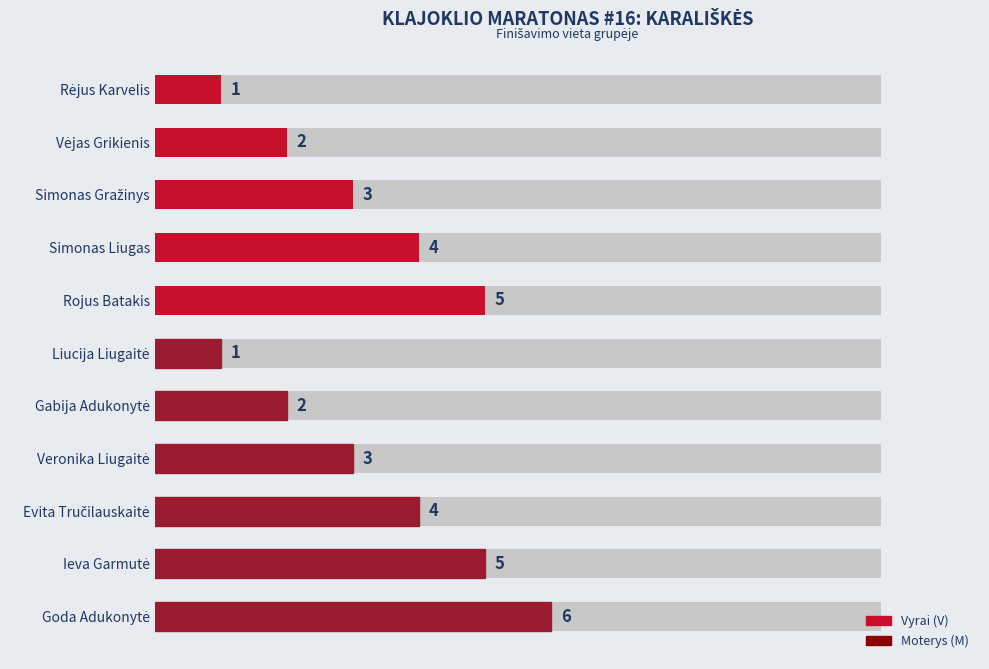

What is the minimum value shown in the chart?

1